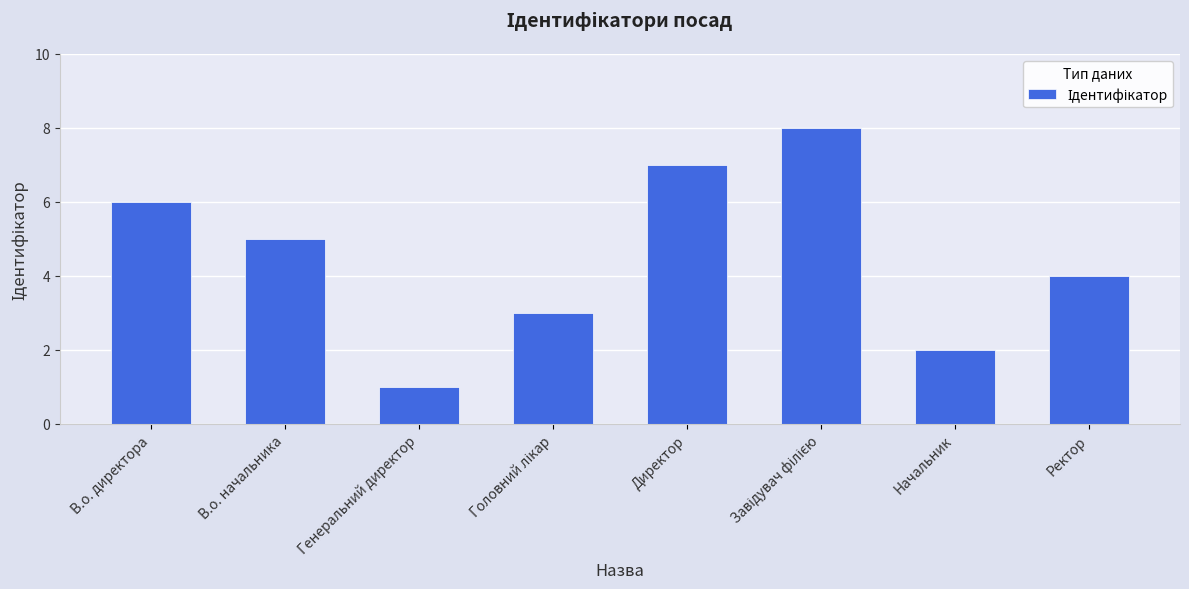

Reading left to right, list all the values displayed in this chart.

6	5	1	3	7	8	2	4